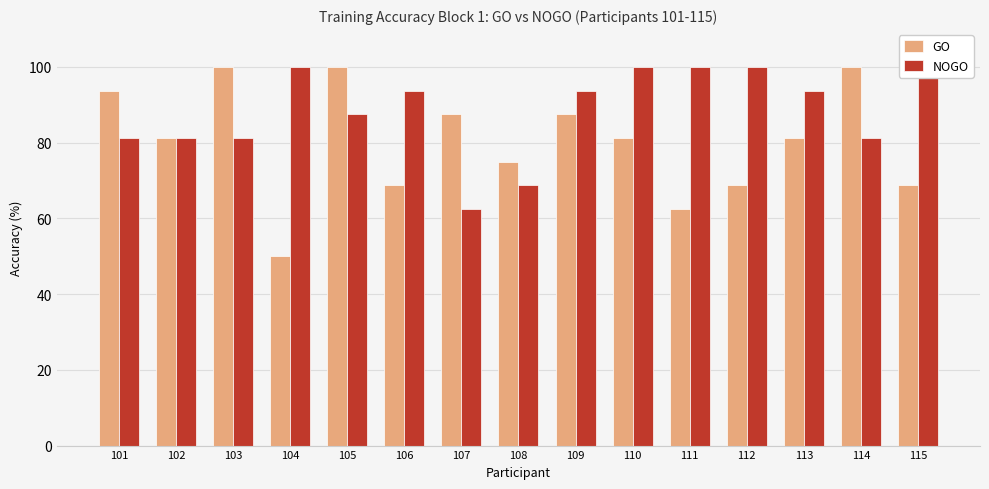

Reading right to left, what are all the values shown in this chart?

GO: 115=68.8	114=100.0	113=81.2	112=68.8	111=62.5	110=81.2	109=87.5	108=75.0	107=87.5	106=68.8	105=100.0	104=50.0	103=100.0	102=81.2	101=93.8
NOGO: 115=100.0	114=81.2	113=93.8	112=100.0	111=100.0	110=100.0	109=93.8	108=68.8	107=62.5	106=93.8	105=87.5	104=100.0	103=81.2	102=81.2	101=81.2